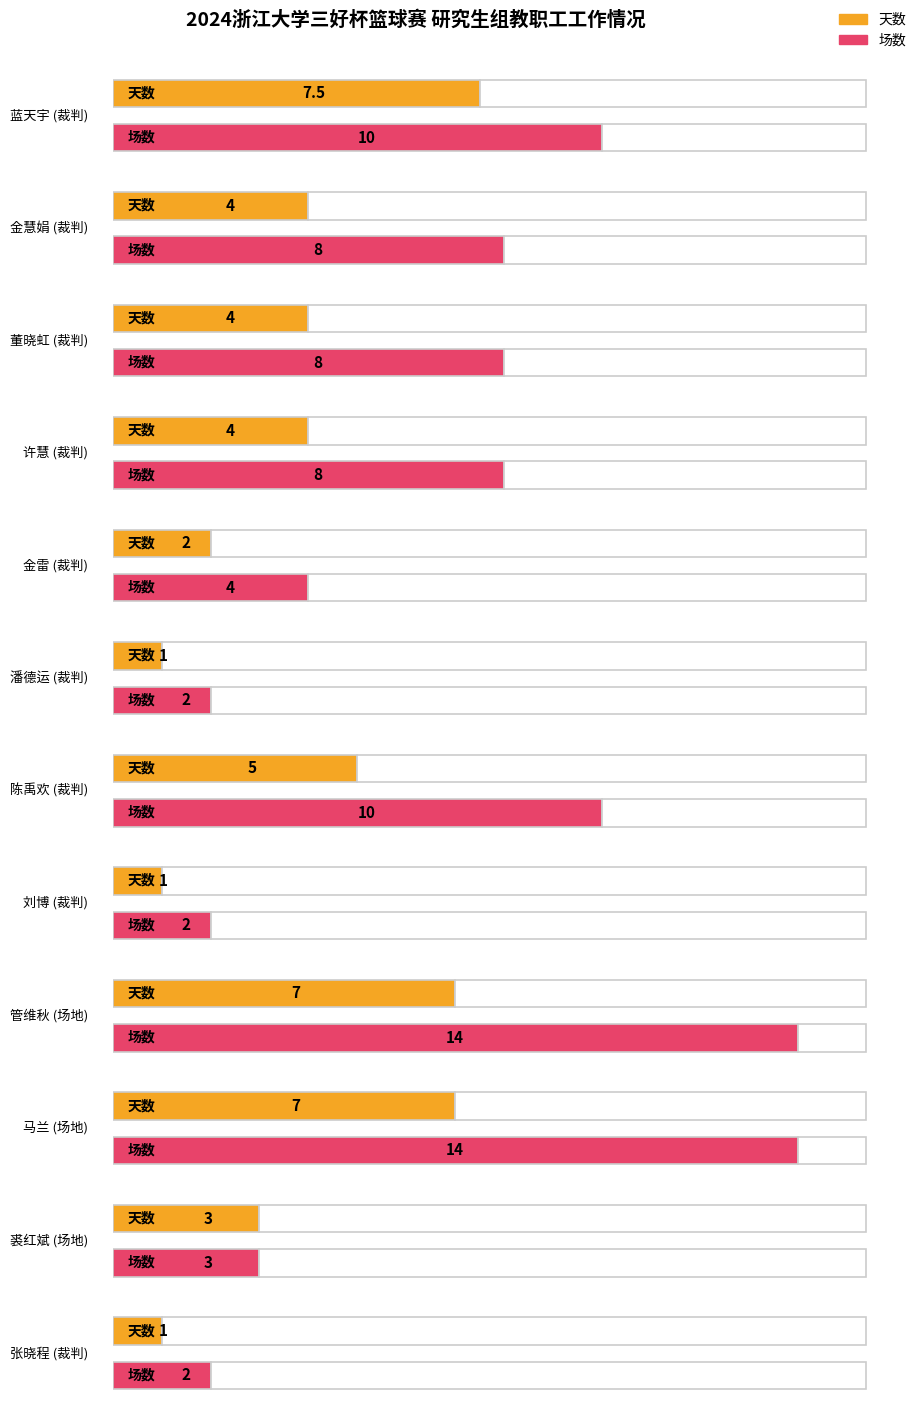

What is the label of the 5th bar from the right?

刘博